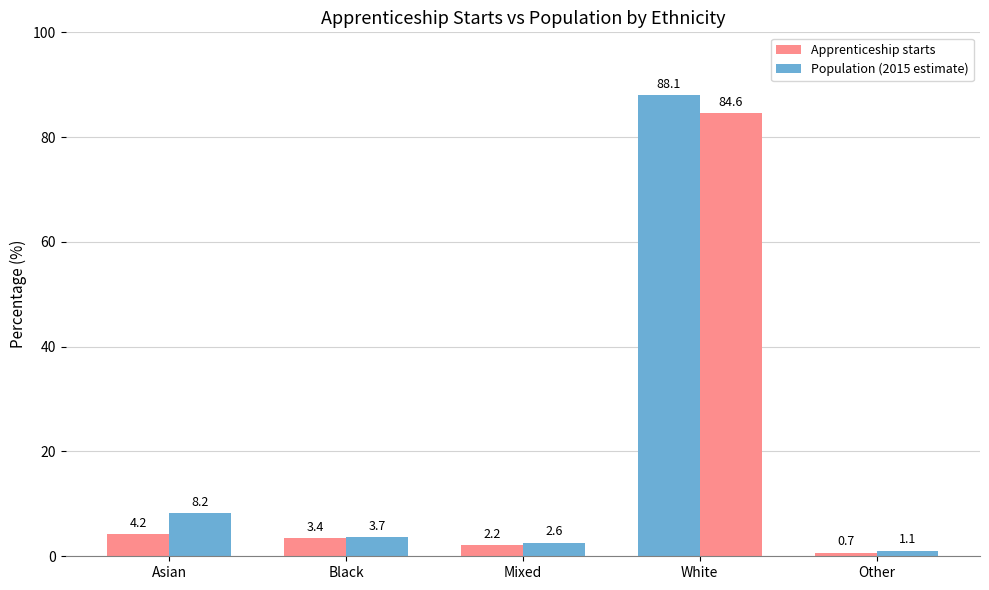

Reading left to right, transcribe all the data shown in this chart.

Apprenticeship starts: 4.2	3.4	2.2	88.1	0.7
Population (2015 estimate): 8.2	3.7	2.6	84.6	1.1